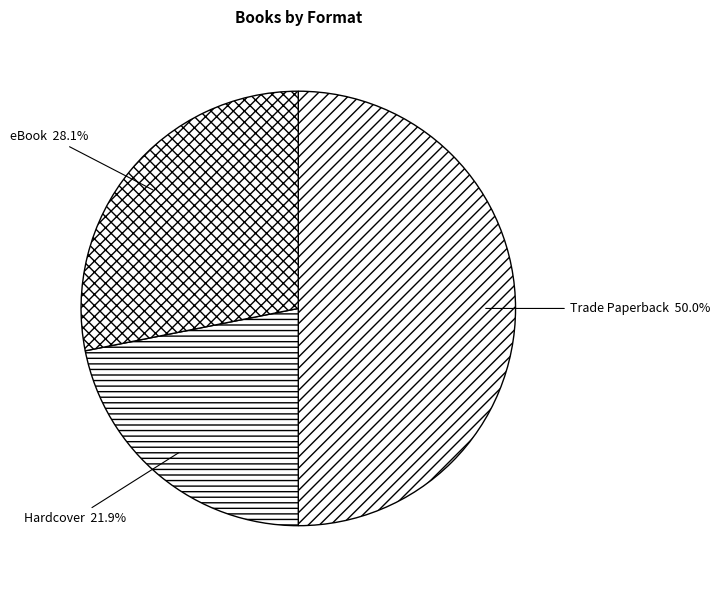

True or false: Hardcover accounts for 15% of the total.

False